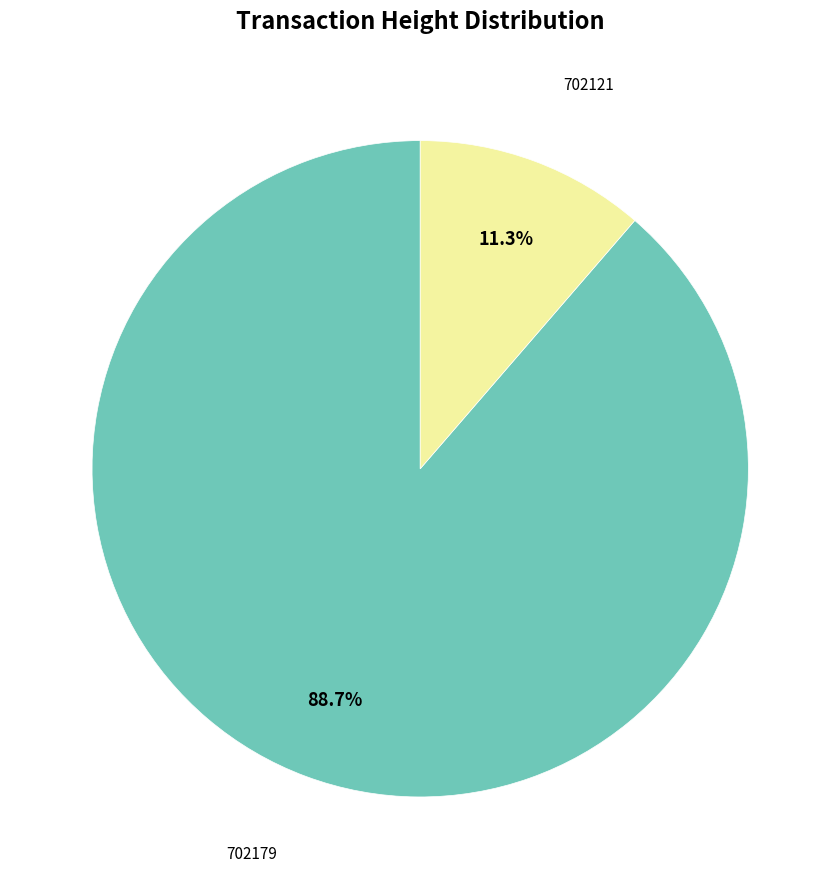

To the nearest percent, what is the average slice percentage?

50%